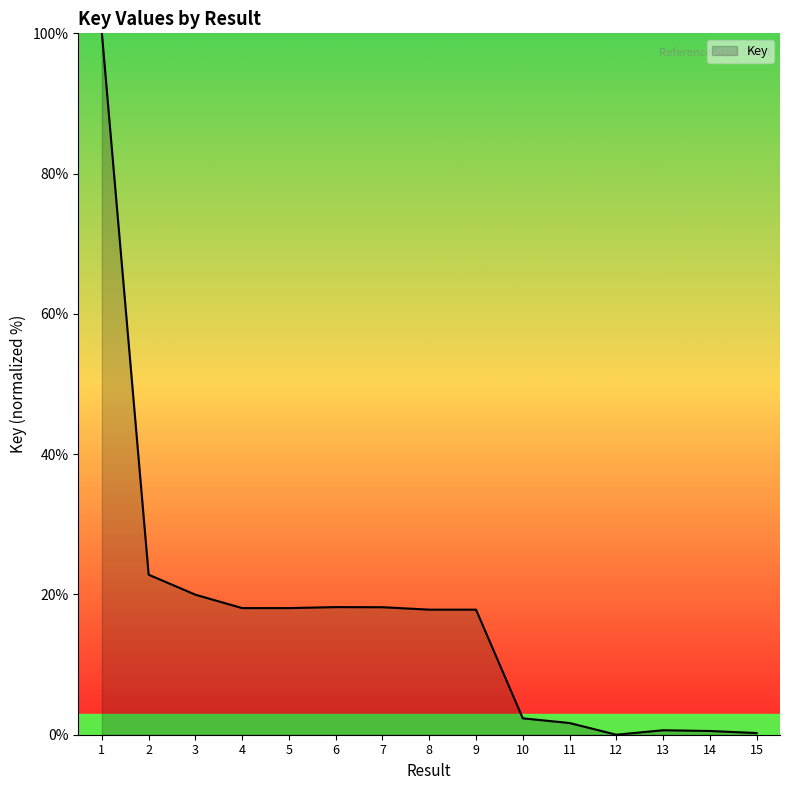

True or false: the data shows 0.0 at 12.

True